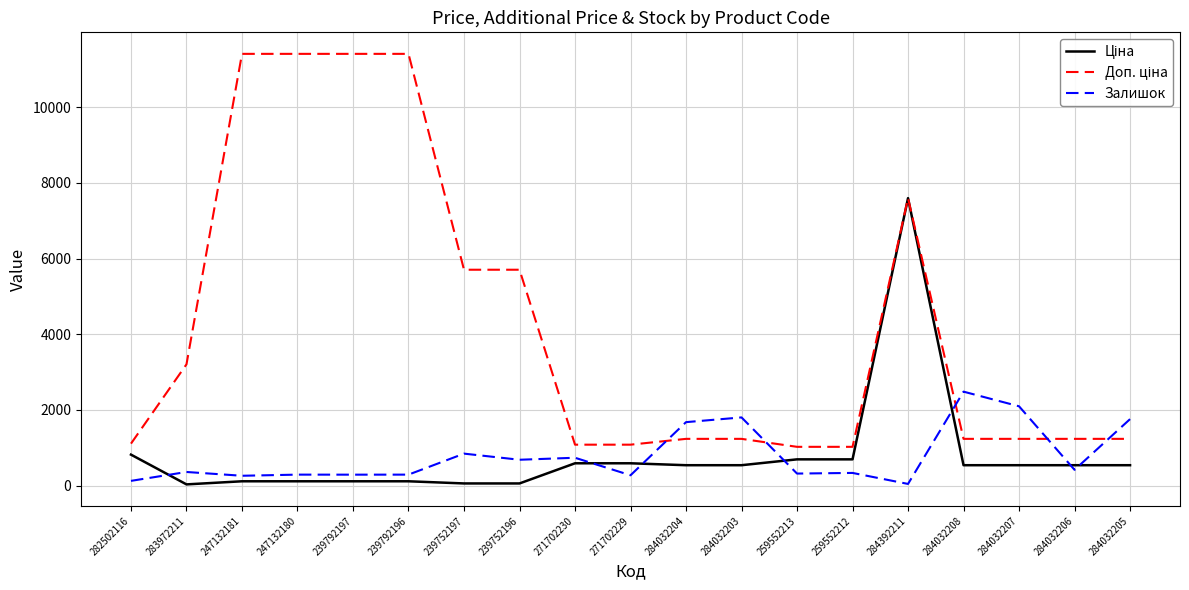

What is the maximum value shown in the chart?

11410.0